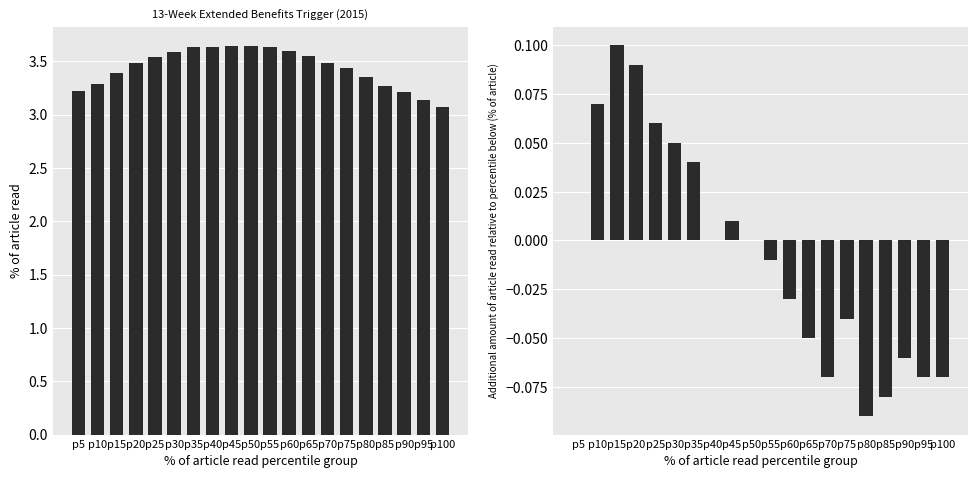

The value of 13-Week Average IUR at p85 is 3.3. True or false?

True